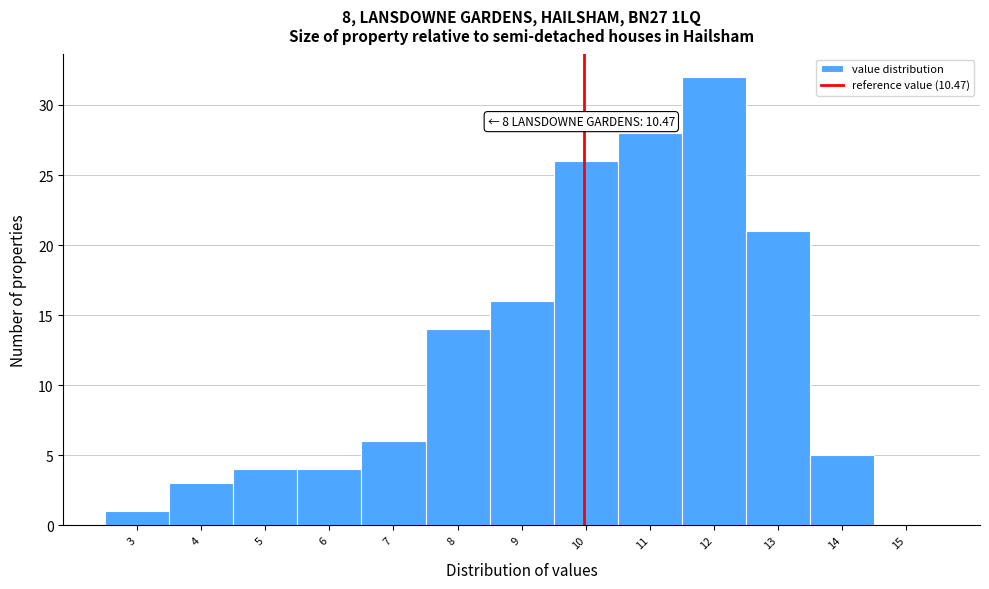

Reading right to left, extract all data points from this chart.

15=0	14=5	13=21	12=32	11=28	10=26	9=16	8=14	7=6	6=4	5=4	4=3	3=1